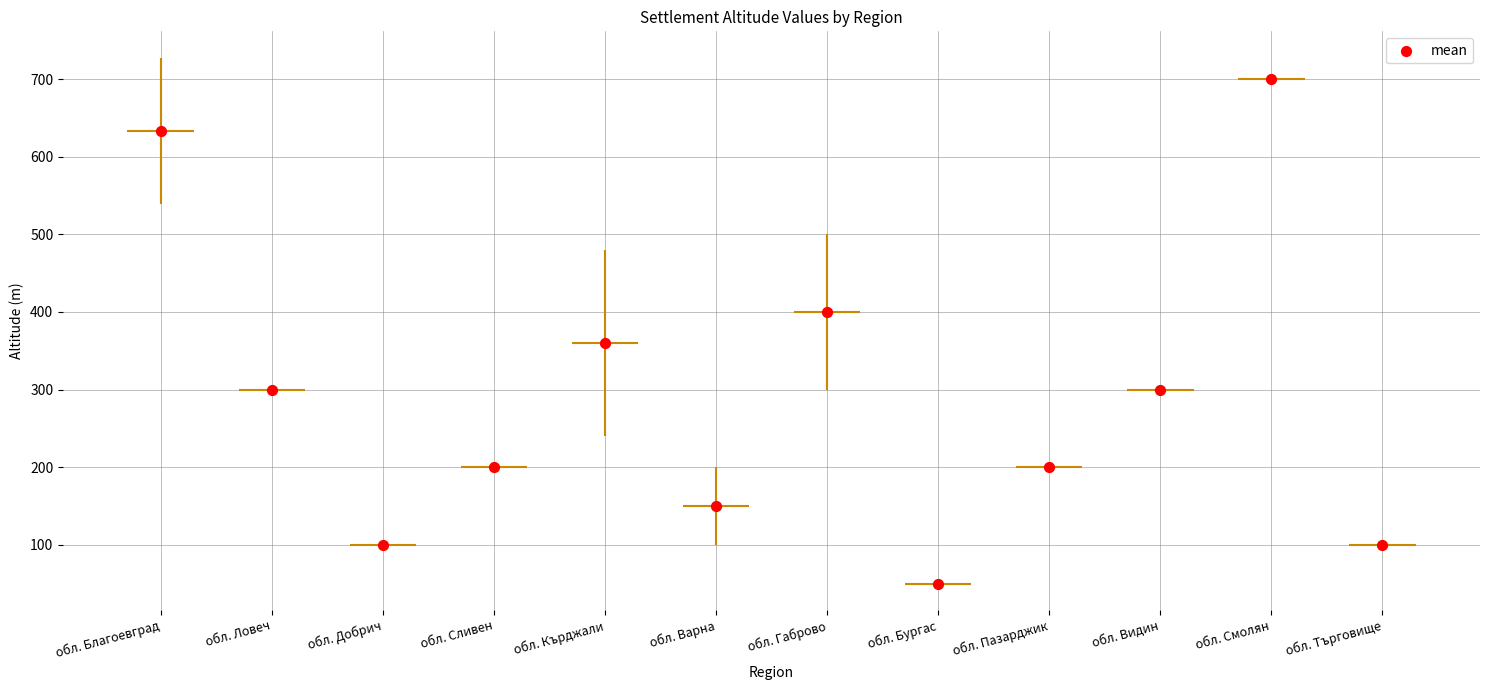

What is the change in value from обл. Ловеч to обл. Габрово?

+100.0